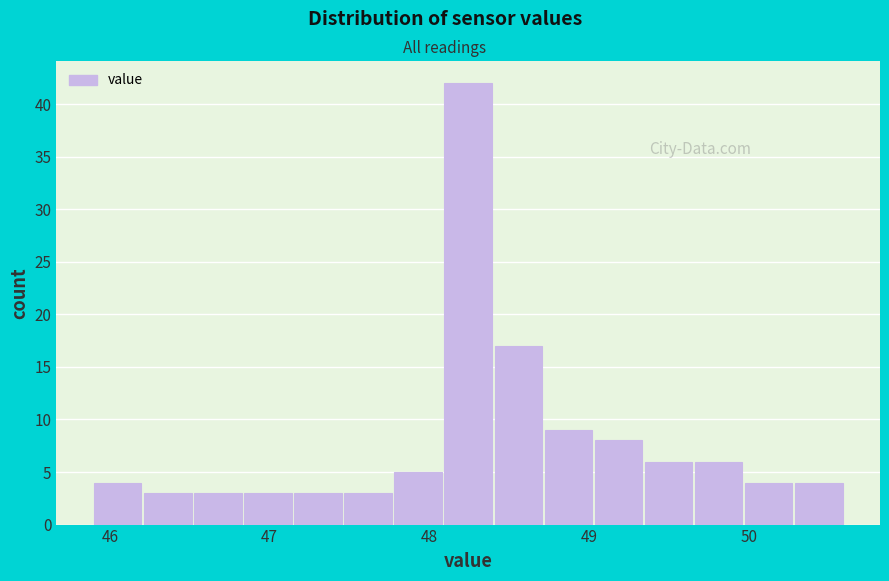

Read against the x-axis, roughly where is the centre of the tallest bar?

48.2